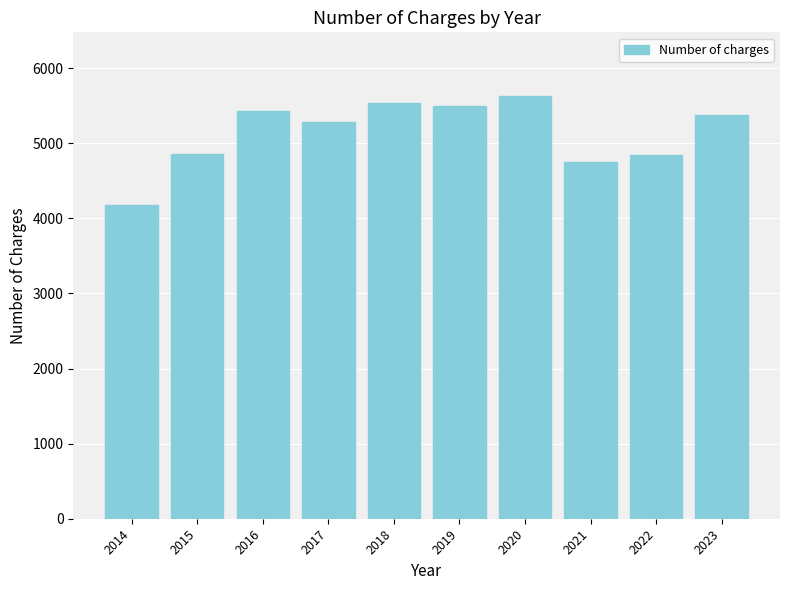

What is the minimum value shown in the chart?

4177